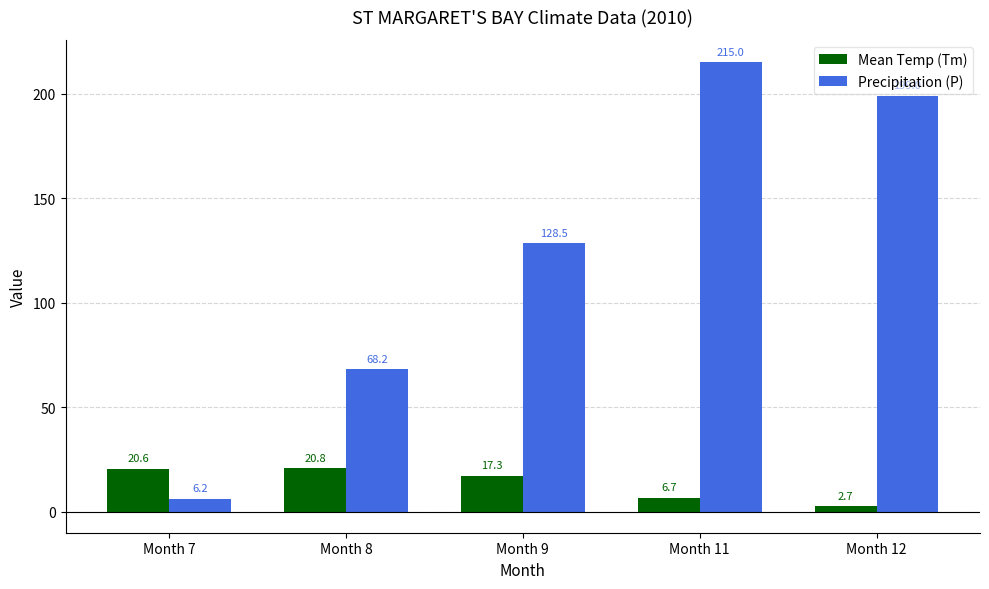

True or false: Precipitation (P) has a value of 215.0 at Month 11.

True